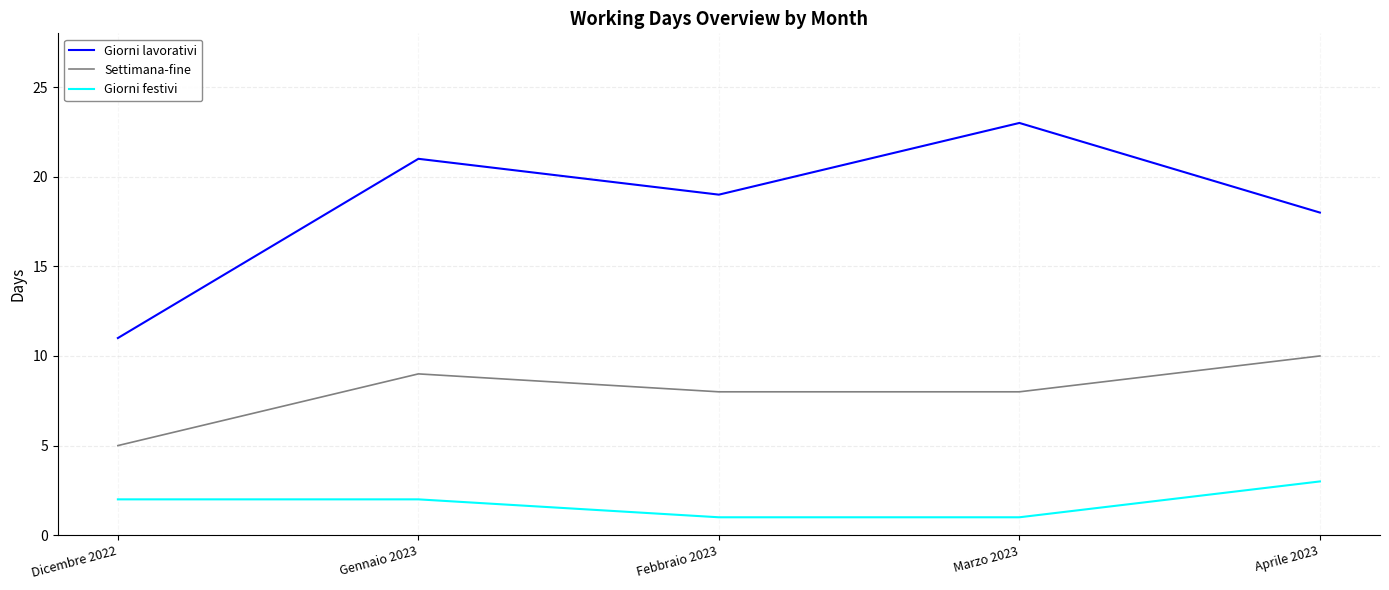

What is the total value across all series at Dicembre 2022?

18